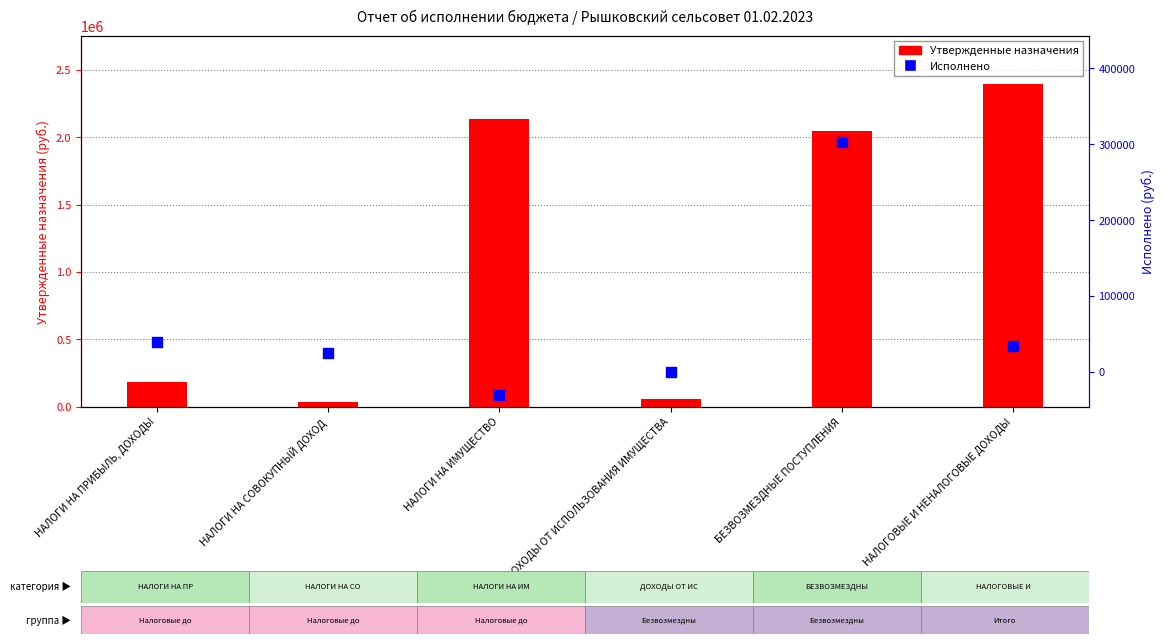

Which series reaches the maximum Y coordinate?

Утвержденные назначения